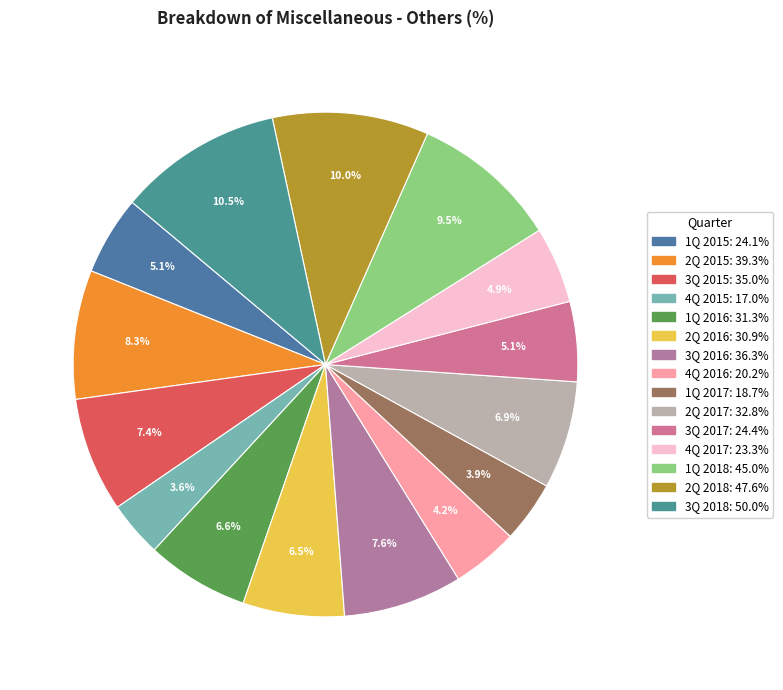

What portion of the pie excludes 1Q 2017?

96.1%